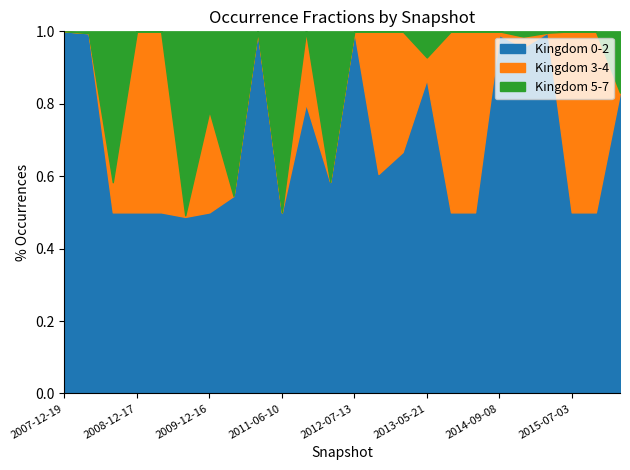

Rank the series by their average value, from lowest to highest.

Kingdom 3-4, Kingdom 5-7, Kingdom 0-2